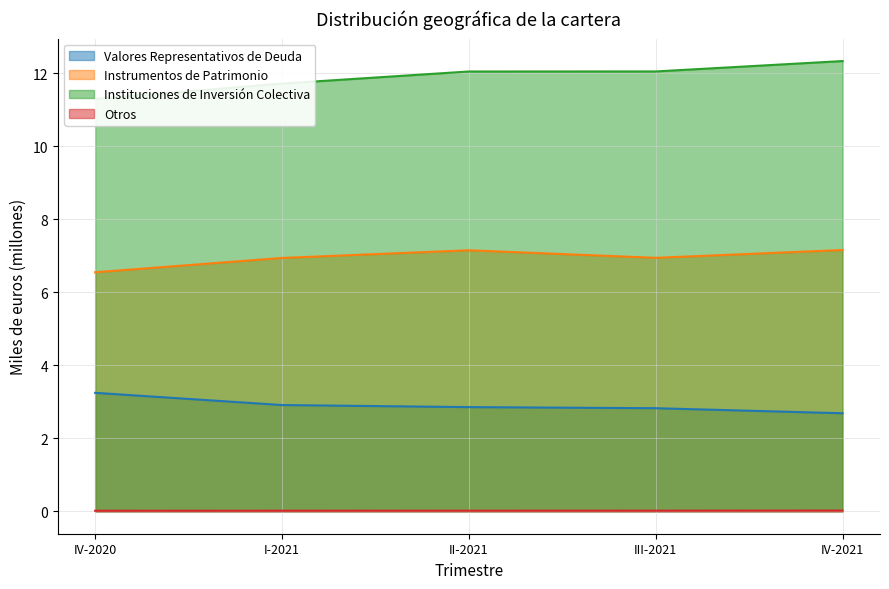

Is it true that Otros equals 0.0 at II-2021?

True